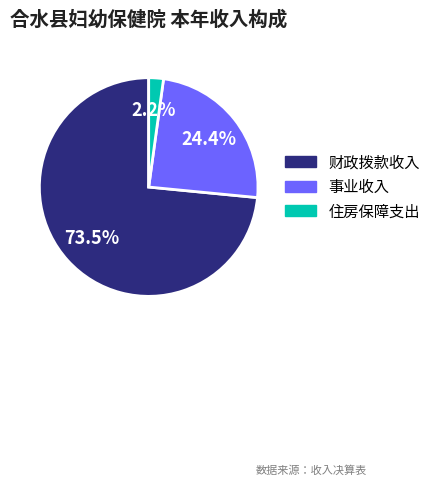

What portion of the pie excludes 住房保障支出?

97.8%